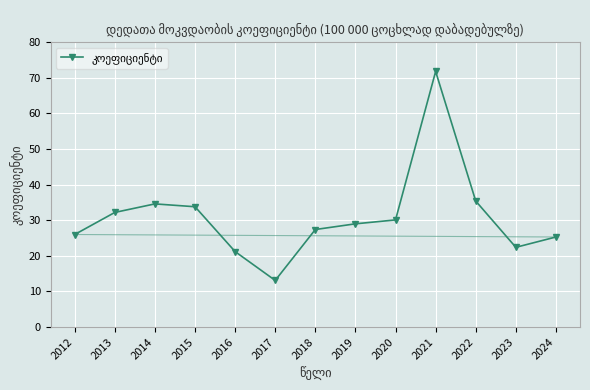

At which category does the chart reach its minimum across all series?

2017